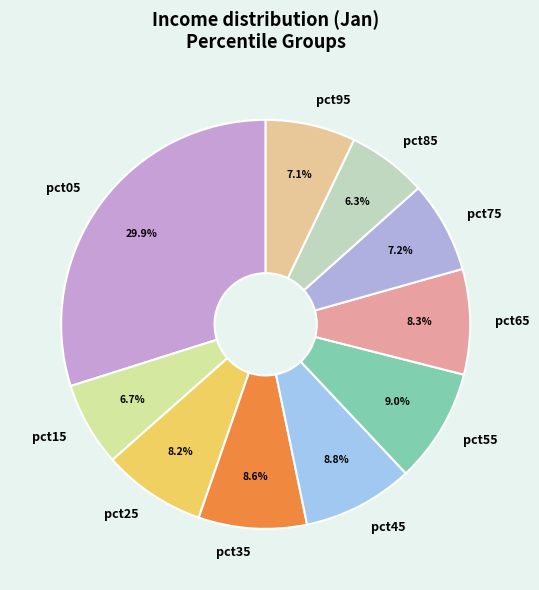

Which has a higher value, pct95 or pct85?

pct95